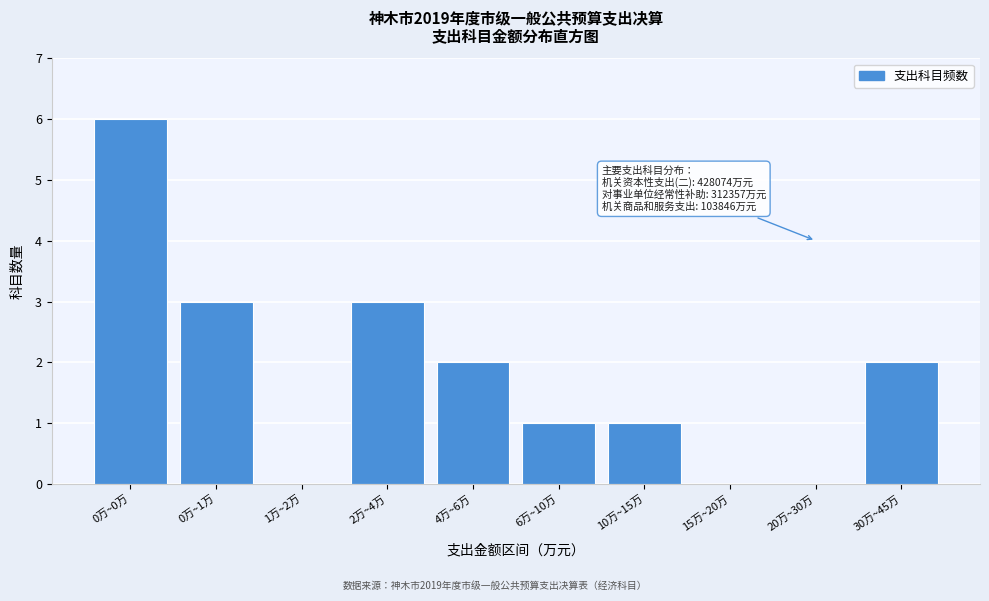

Reading right to left, transcribe all the data shown in this chart.

30万~45万=2	20万~30万=0	15万~20万=0	10万~15万=1	6万~10万=1	4万~6万=2	2万~4万=3	1万~2万=0	0万~1万=3	0万~0万=6